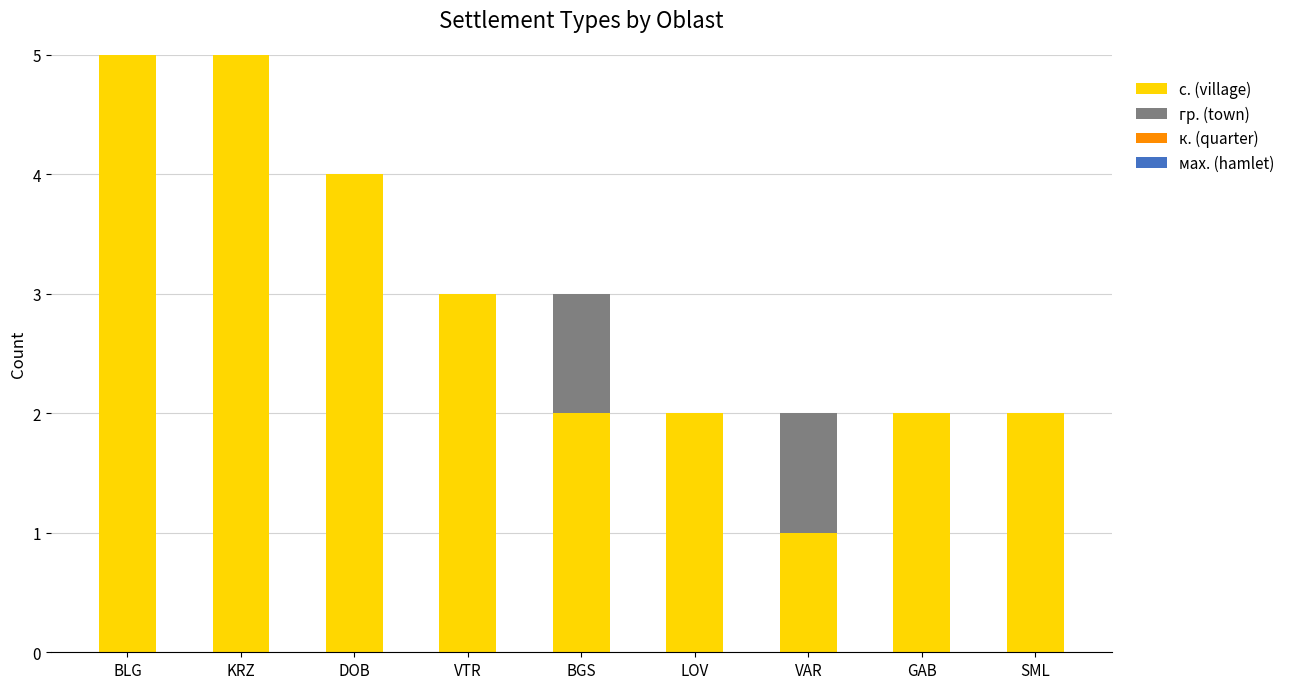

Count the number of data series in this chart.

2